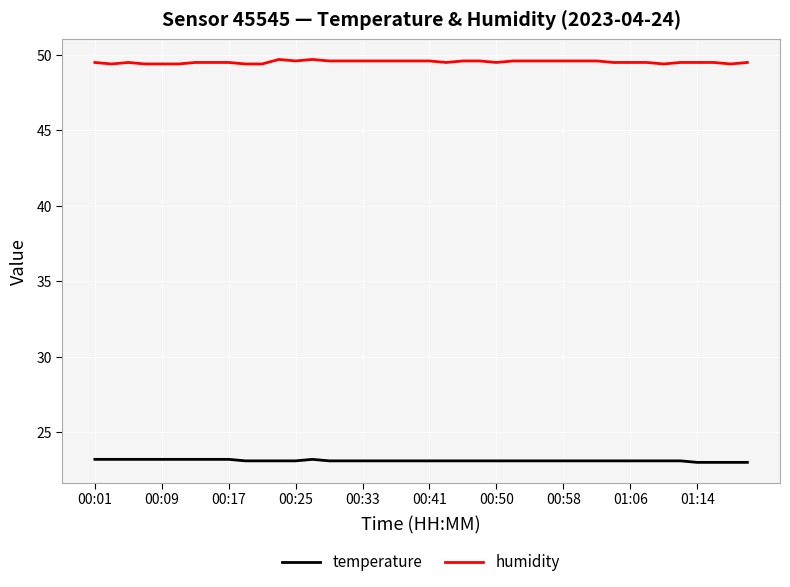

What is the sum of all temperature values?

924.6